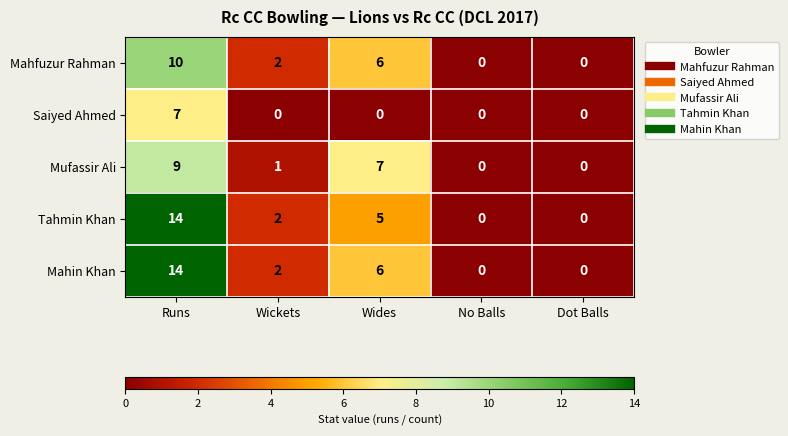

What is the sum of all Mahin Khan values?

22